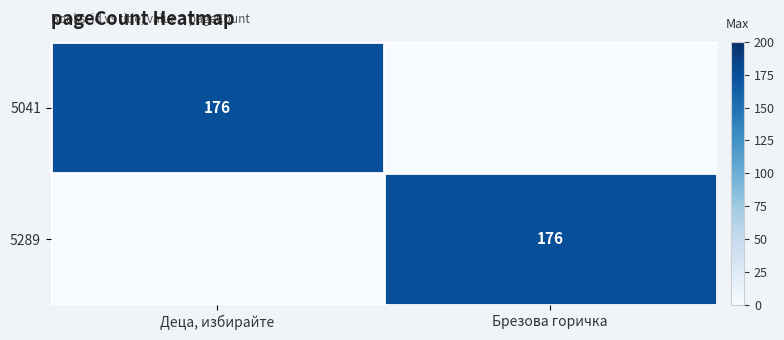

The value of 5041 at Деца, избирайте is 176. True or false?

True